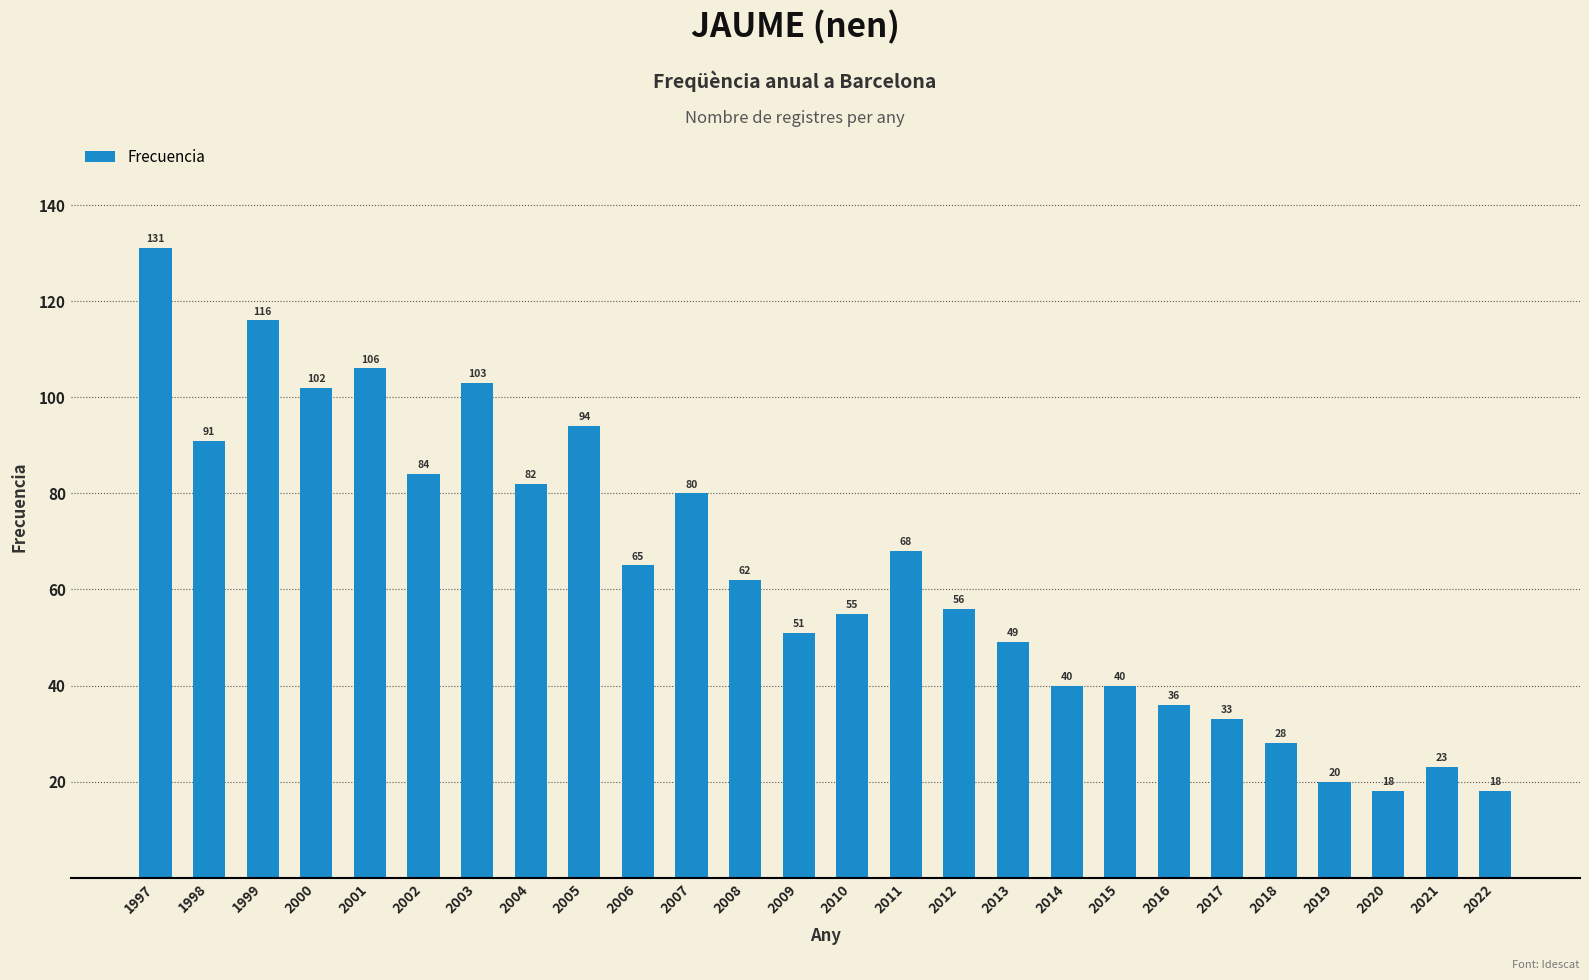

Is it true that the value at 1998 is 142?

False